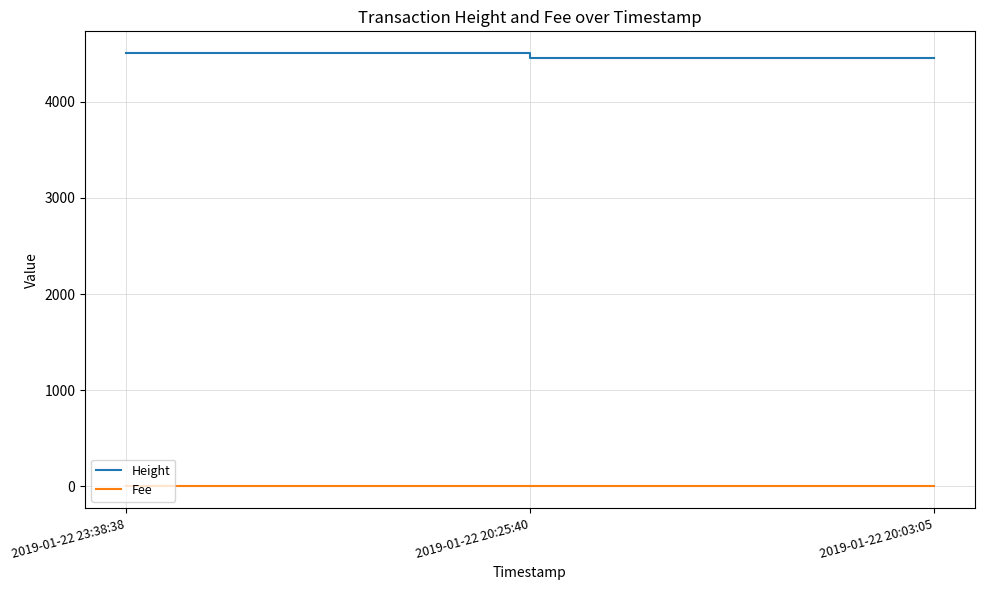

Which series has the largest total across all categories?

Height